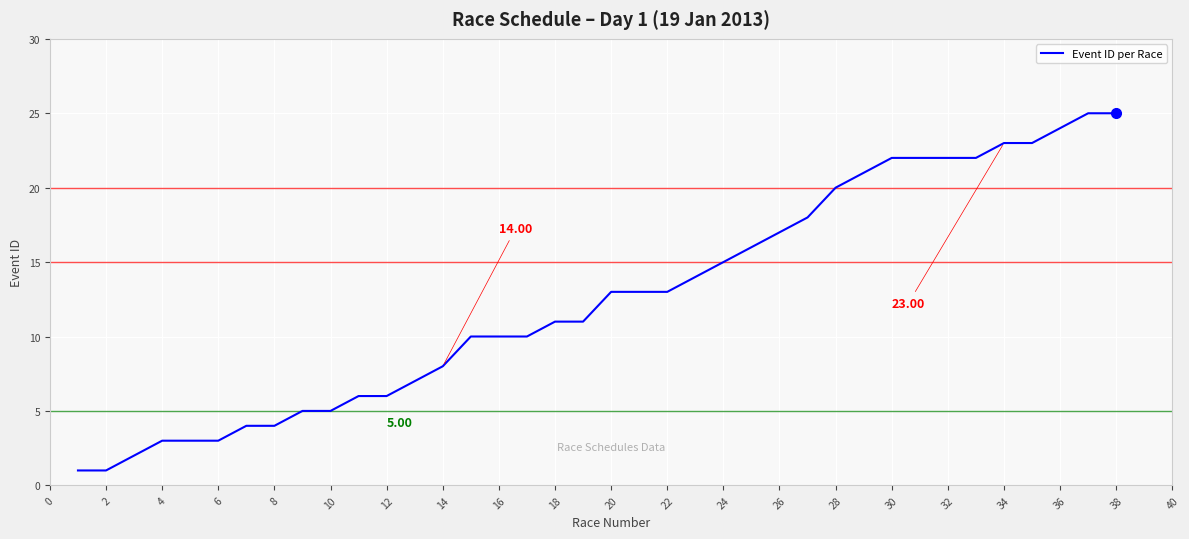

What is the value of the 24th point from the left?

15